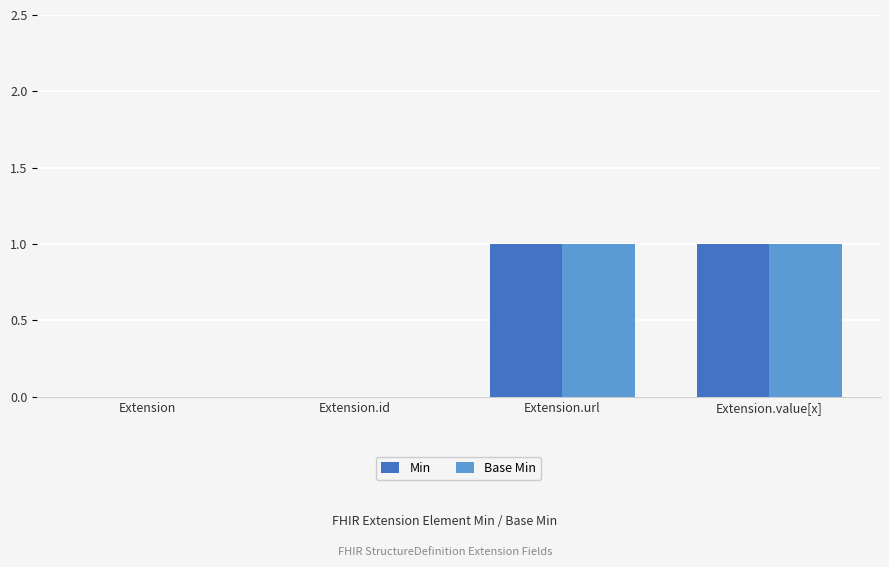

The value of Base Min at Extension.id is 0. True or false?

True